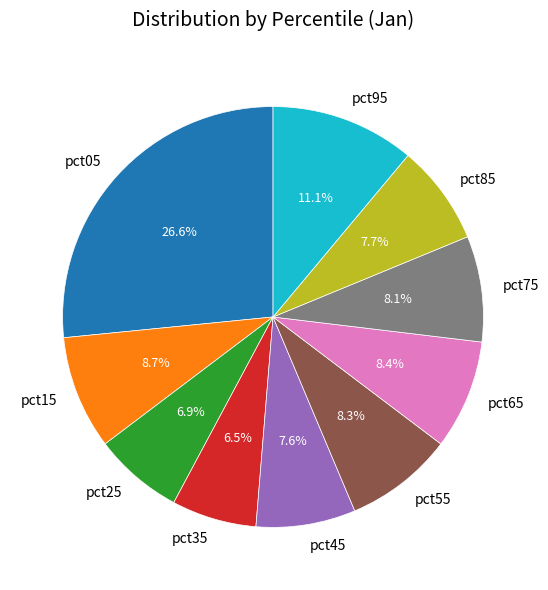

Which slice is the largest?

pct05